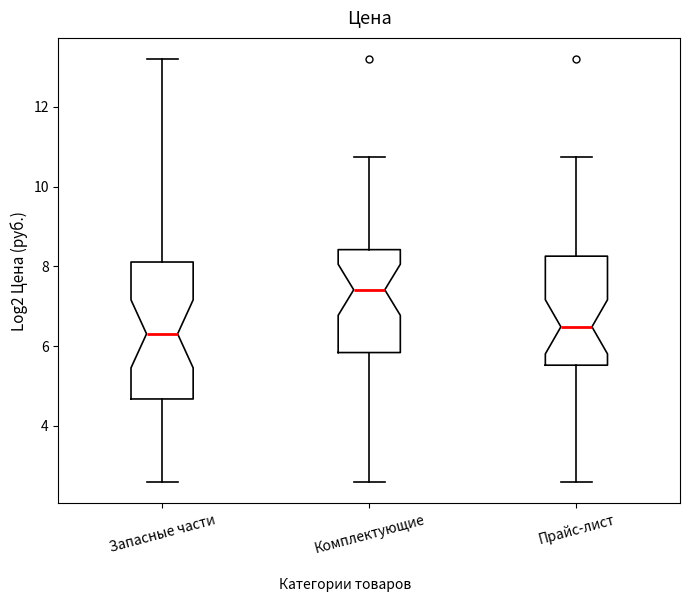

Reading left to right, read every box against the y-axis: the position of its median line, the range the box covers, and the ends of its whiskers. The values are not printed on the chart, so give them approximately, as read against the axis.

Запасные части: median 6.4, box 4.6 to 8.2, whiskers 2.6 to 13.2
Комплектующие: median 7.4, box 5.8 to 8.4, whiskers 2.6 to 10.8
Прайс-лист: median 6.4, box 5.6 to 8.2, whiskers 2.6 to 10.8